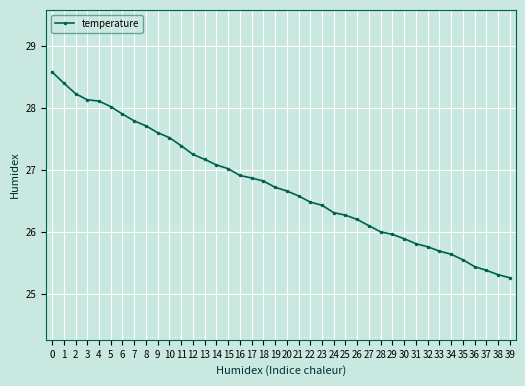

The chart shows a value of 39.9 at 34. True or false?

False